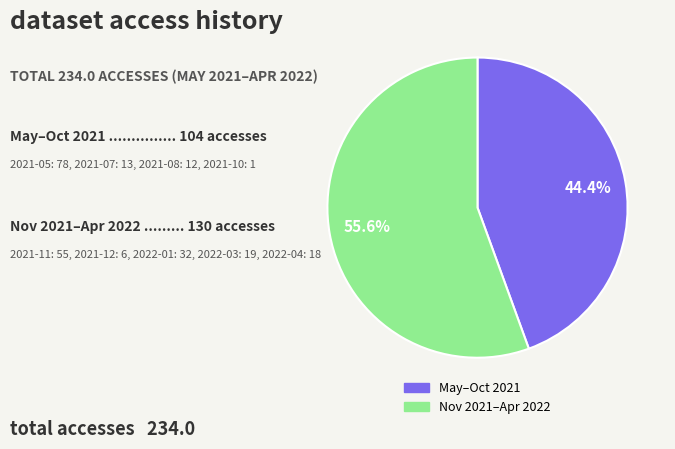

To the nearest percent, what is the average slice percentage?

50%